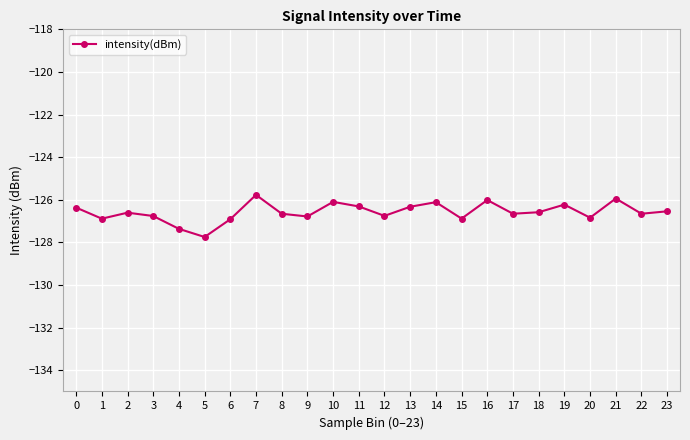

Which has a higher value, 22 or 14?

14